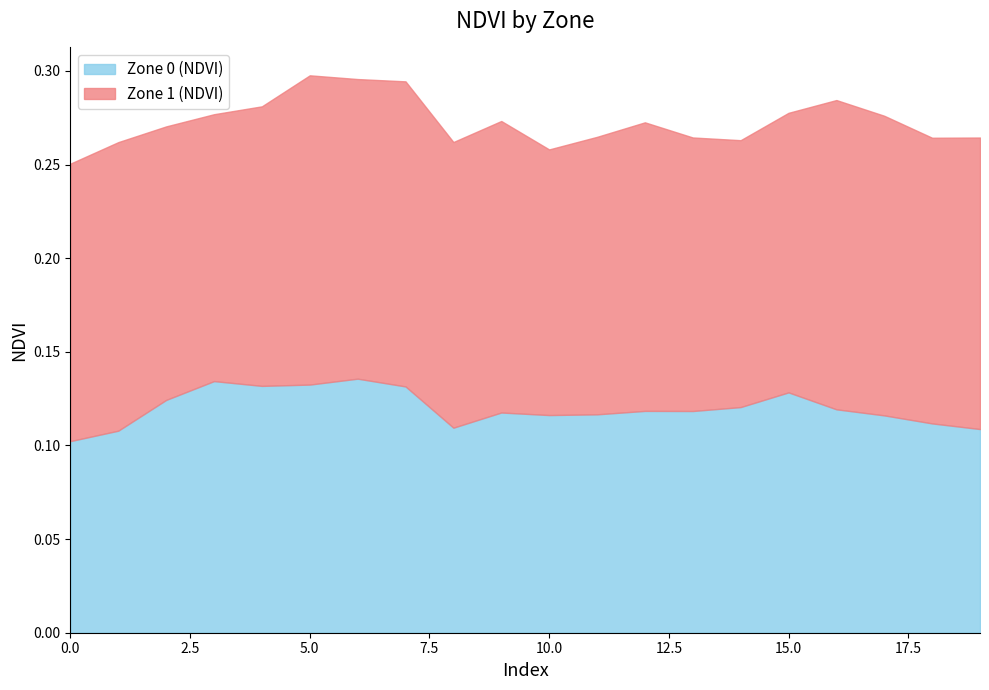

Which series has the largest total across all categories?

Zone 1 (NDVI)